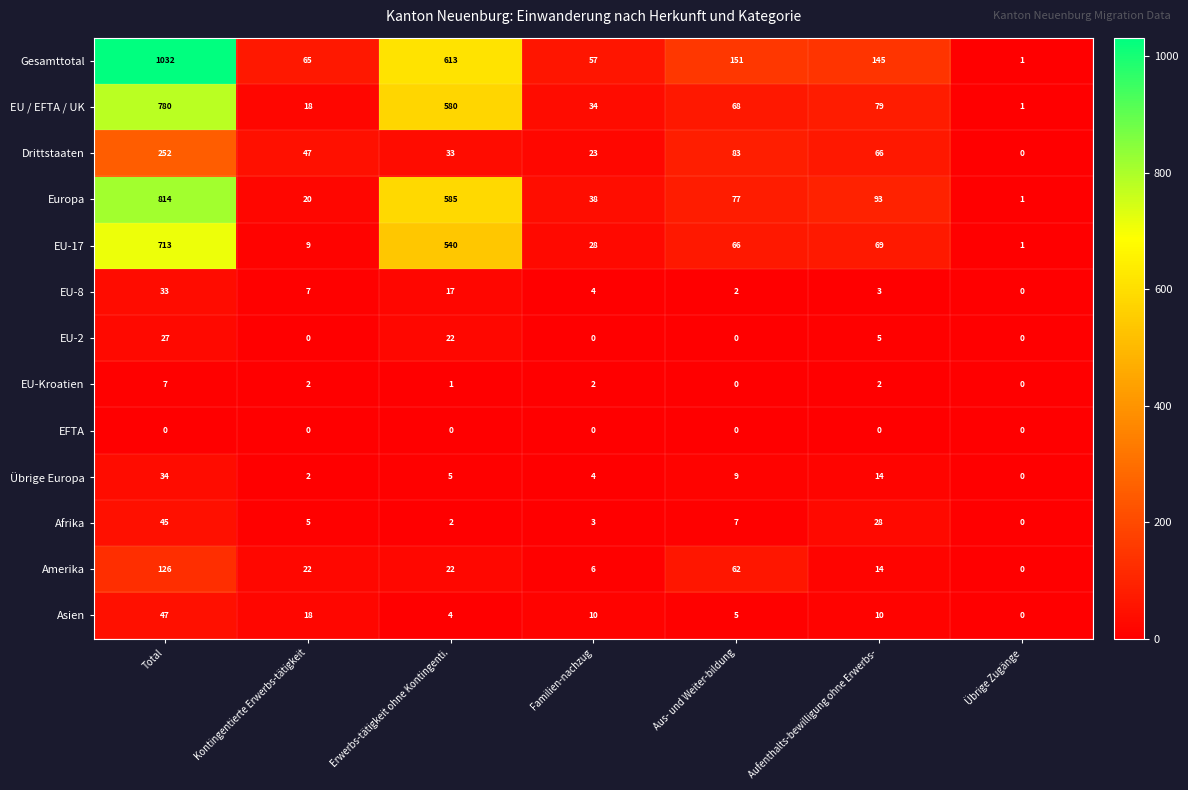

How many EU-2 values are between 0 and 22?

6